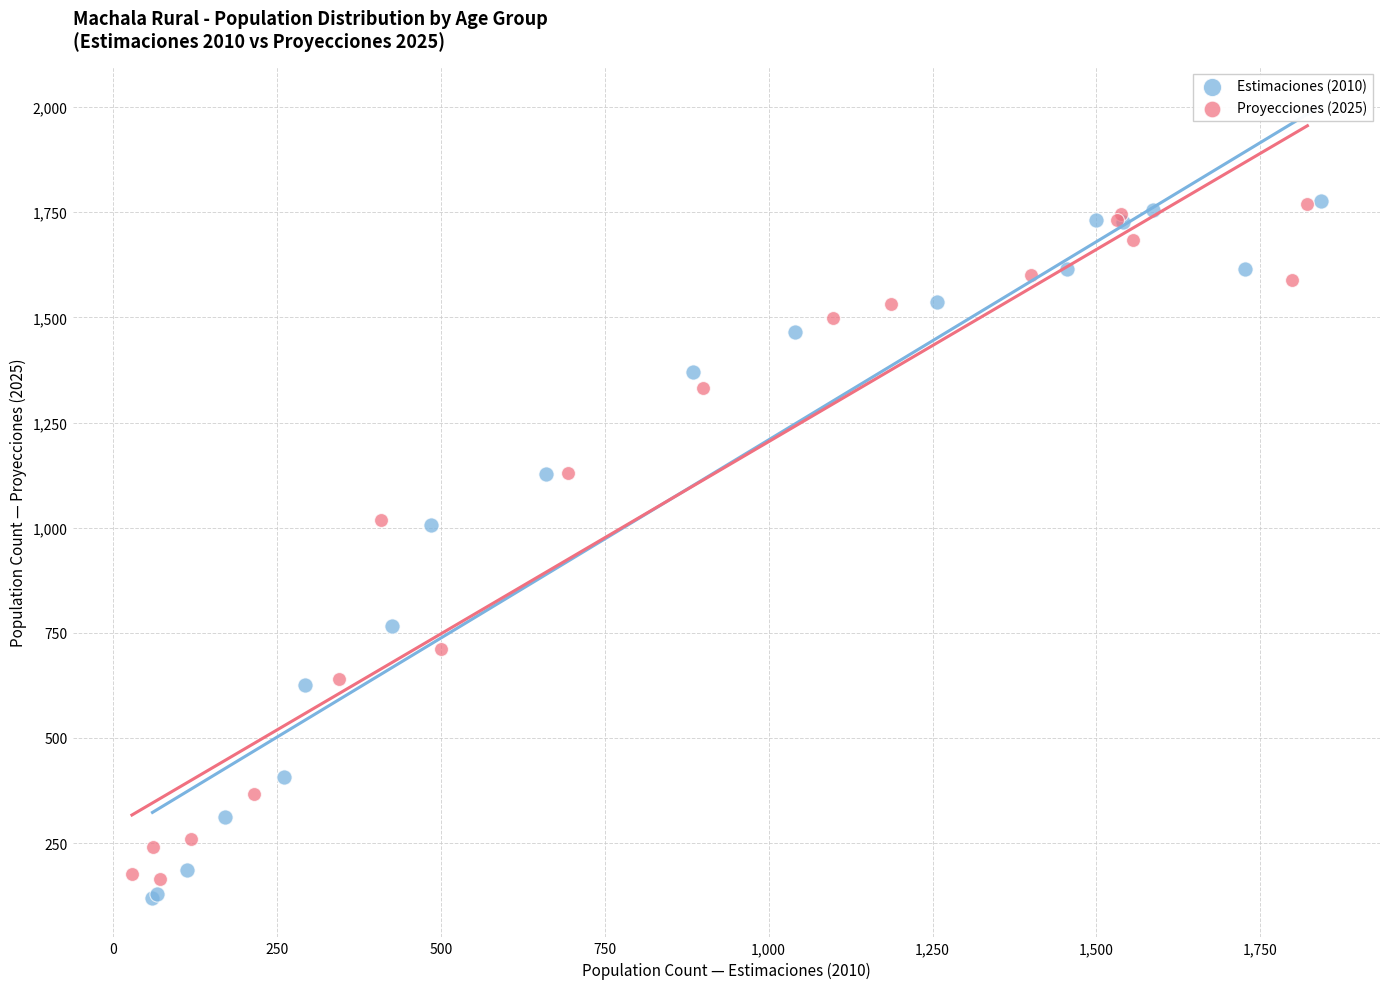

Which series has the largest Y range (max minus min)?

Estimaciones (2010)